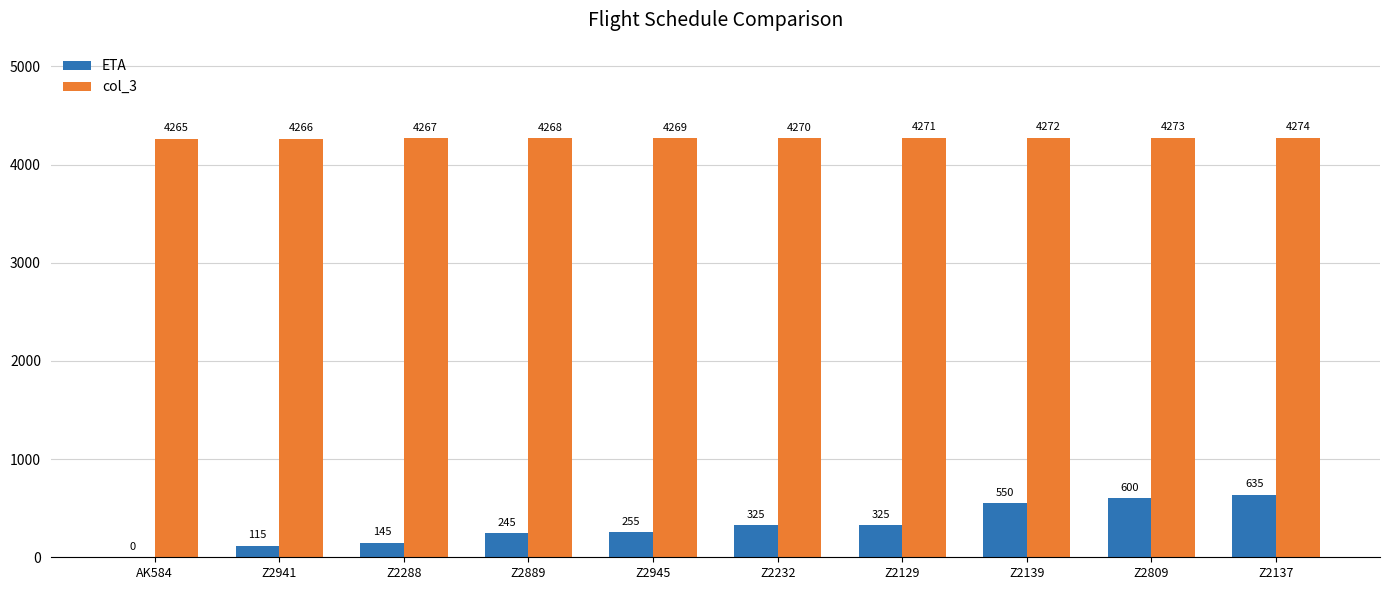

Is it true that col_3 equals 7270 at AK584?

False